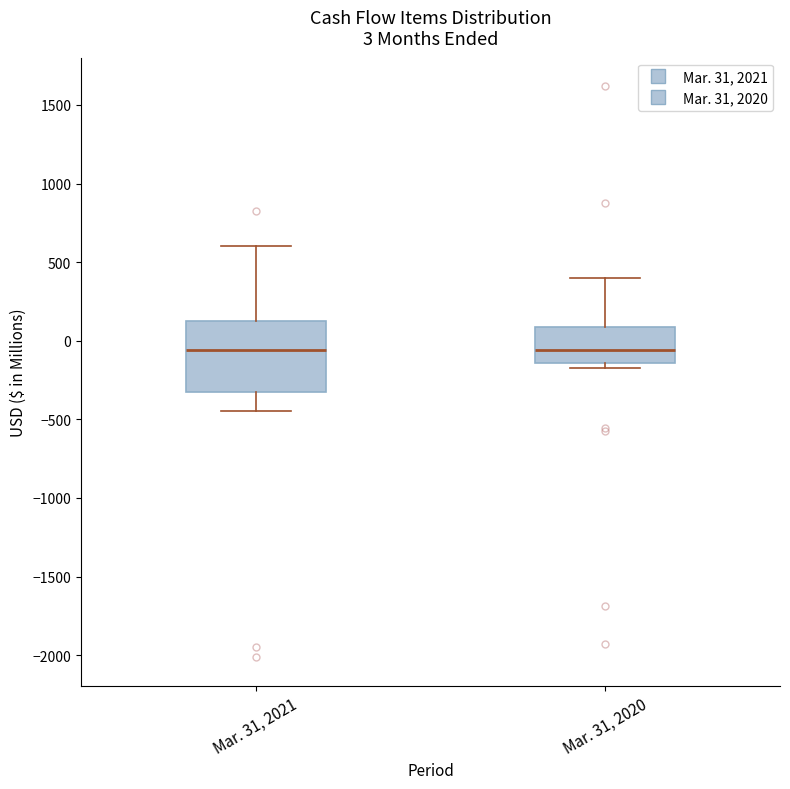

Comparing the boxes themselves (not the whiskers), which one is the tallest?

Mar. 31, 2021